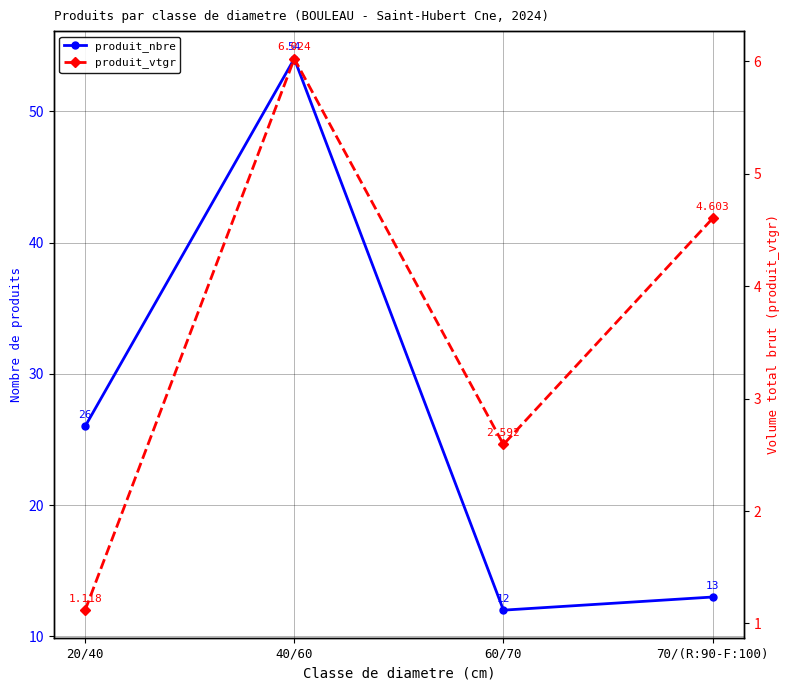

True or false: produit_vtgr and produit_nbre intersect in this chart.

False